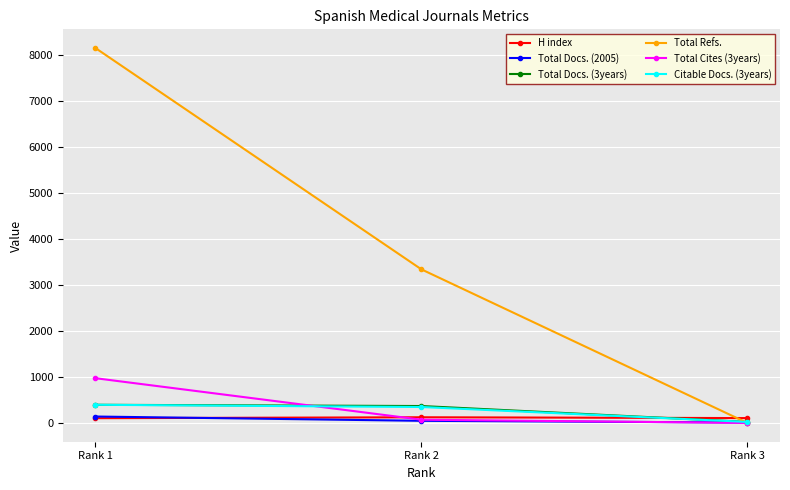

Which series has the largest range (max minus min)?

Total Refs.